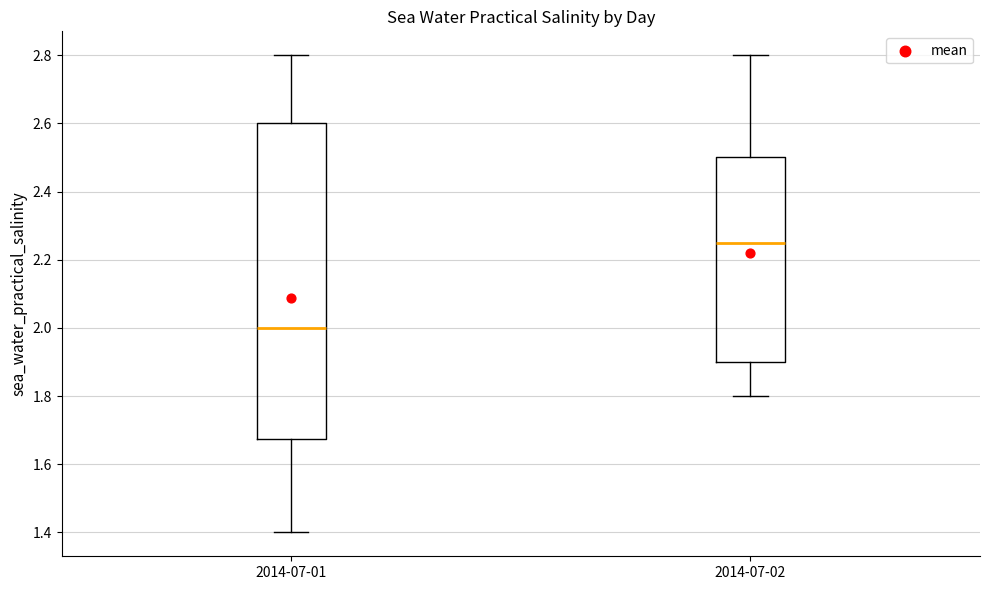

Reading left to right, read every box against the y-axis: the position of its median line, the range the box covers, and the ends of its whiskers. The values are not printed on the chart, so give them approximately, as read against the axis.

2014-07-01: median 2.00, box 1.68 to 2.60, whiskers 1.40 to 2.80
2014-07-02: median 2.26, box 1.90 to 2.50, whiskers 1.80 to 2.80